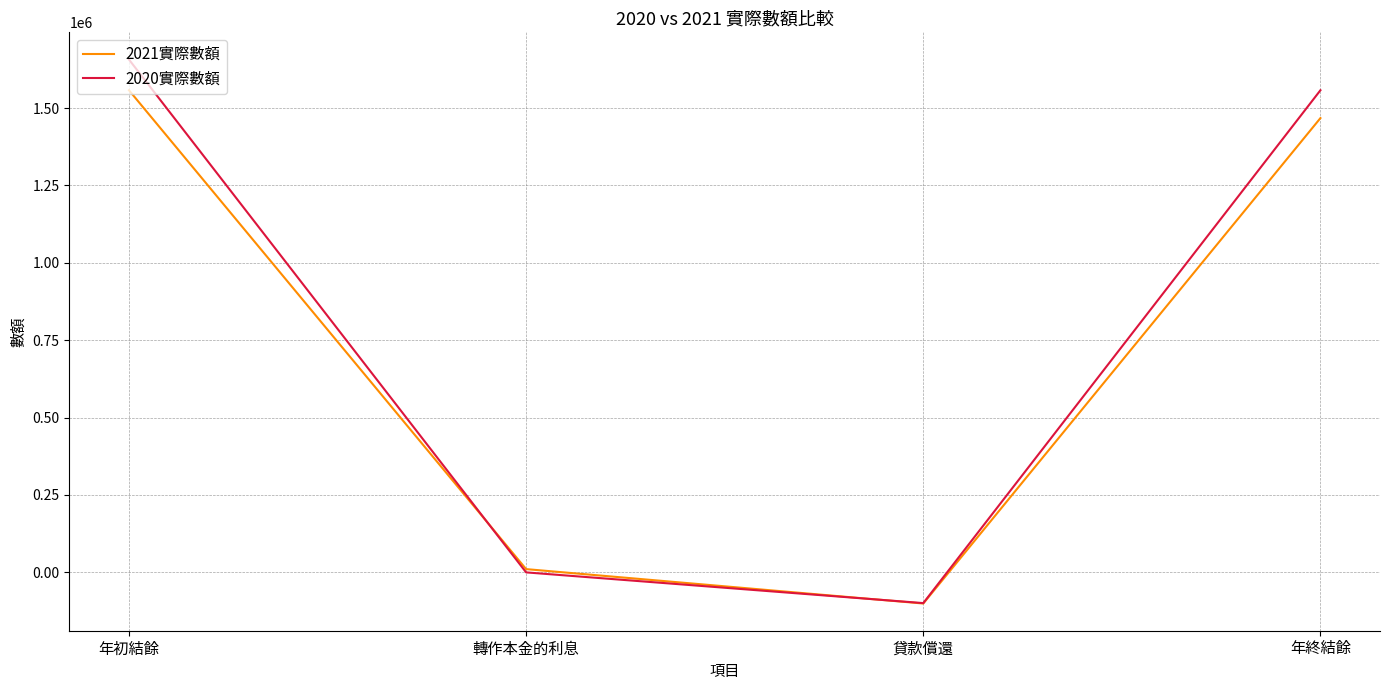

How many series are shown in this chart?

2